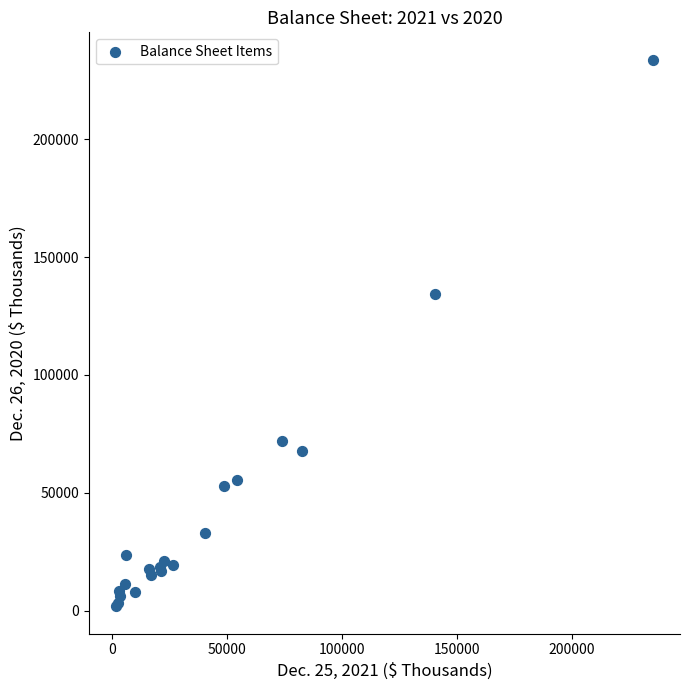

What Y value in the scatter plot is closest to 117811?

134165